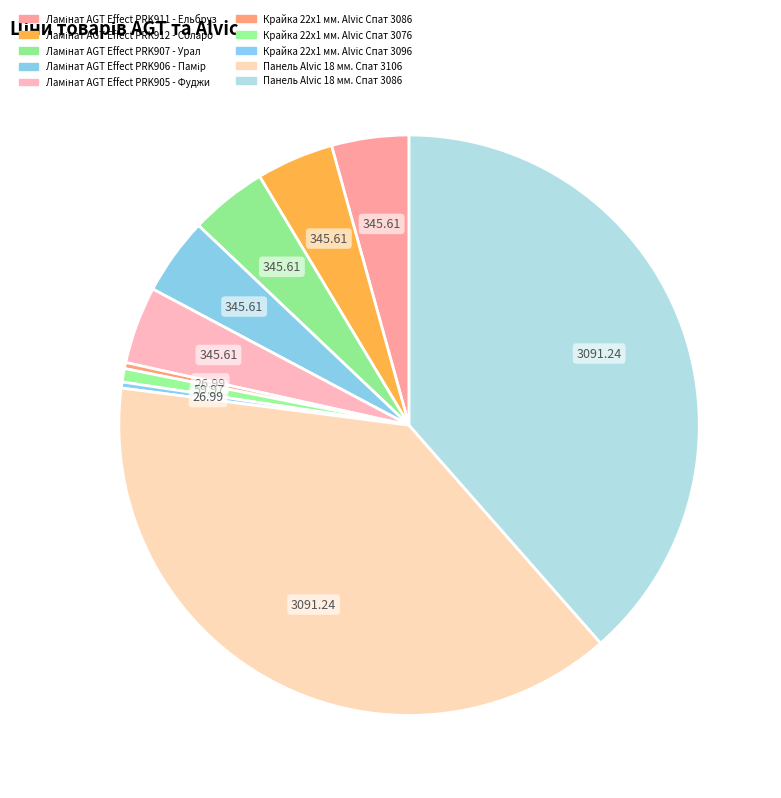

To the nearest percent, what percentage of the pie is Панель Alvic 18 мм. Спат 3106?

39%